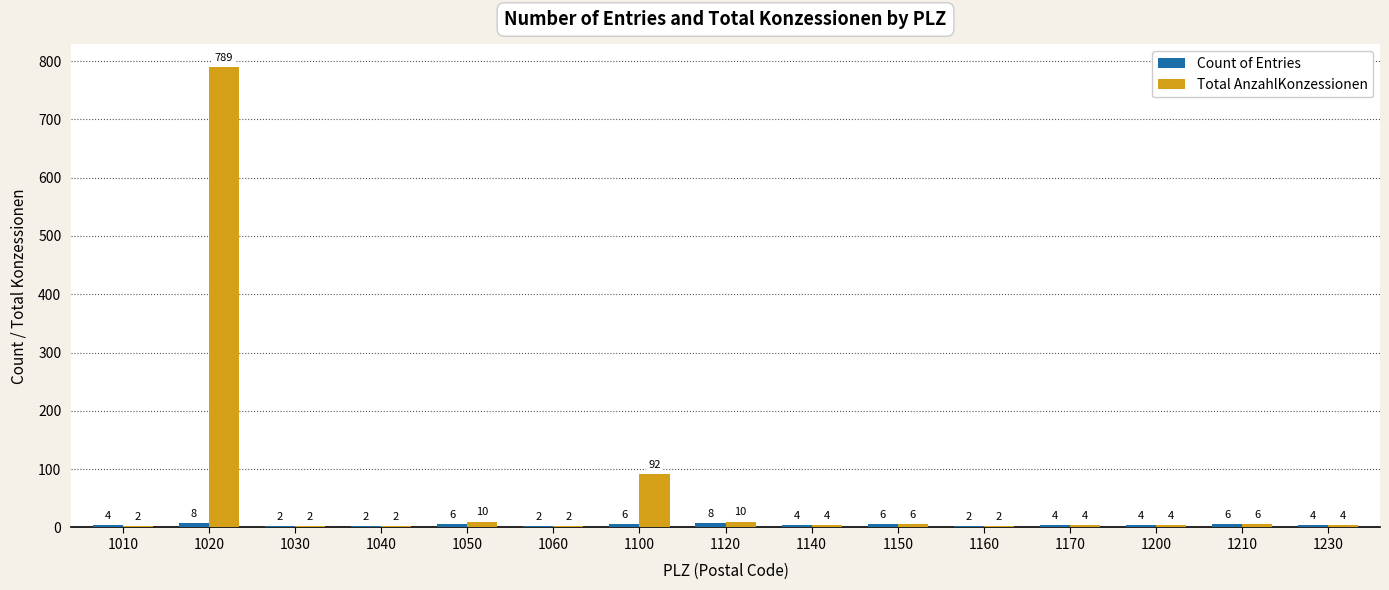

True or false: Total AnzahlKonzessionen has a value of 121 at 1100.

False